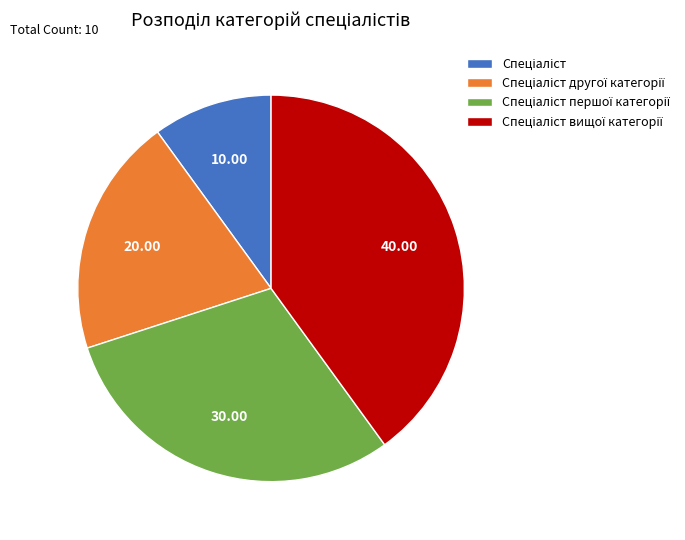

Is there any slice that represents more than half of the pie?

No